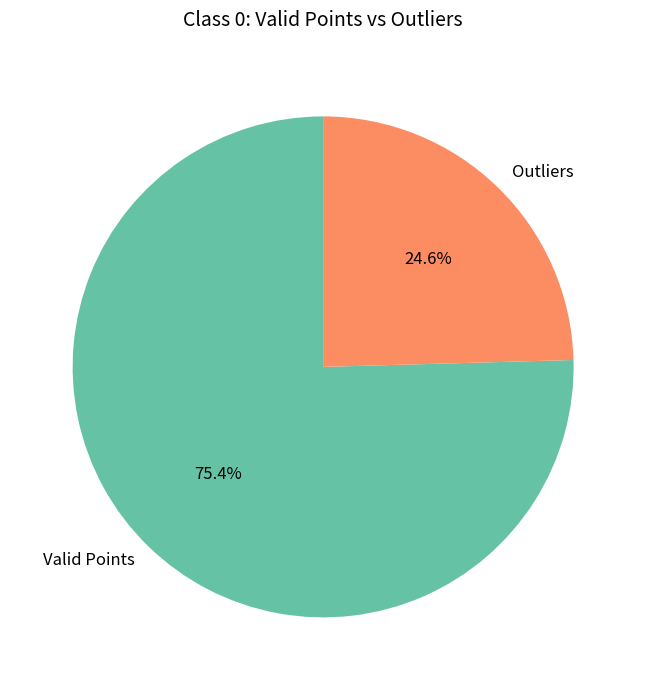

Which slice is the largest?

Valid Points